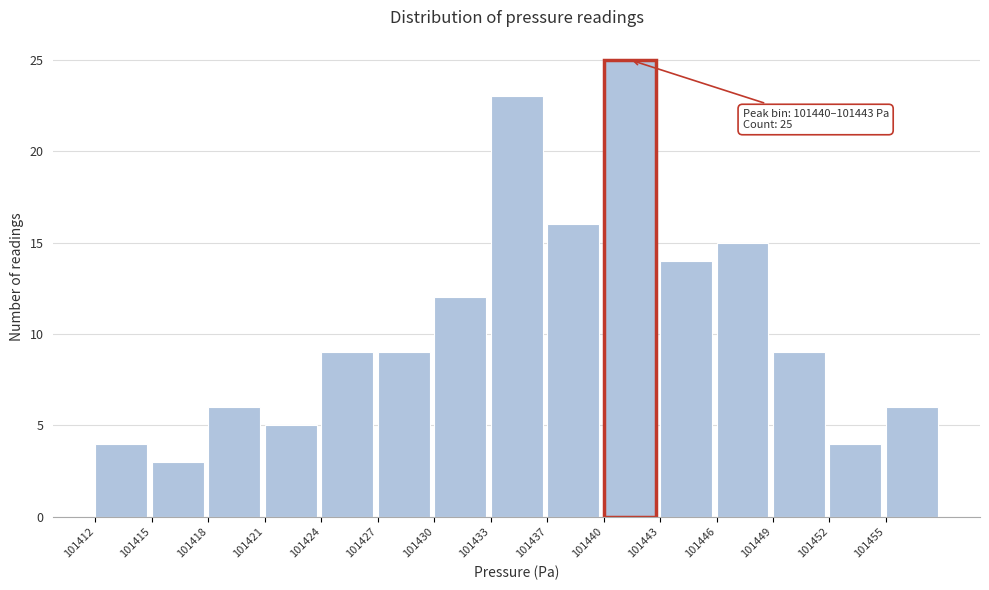

Reading left to right, list all the values displayed in this chart.

4	3	6	5	9	9	12	23	16	25	14	15	9	4	6